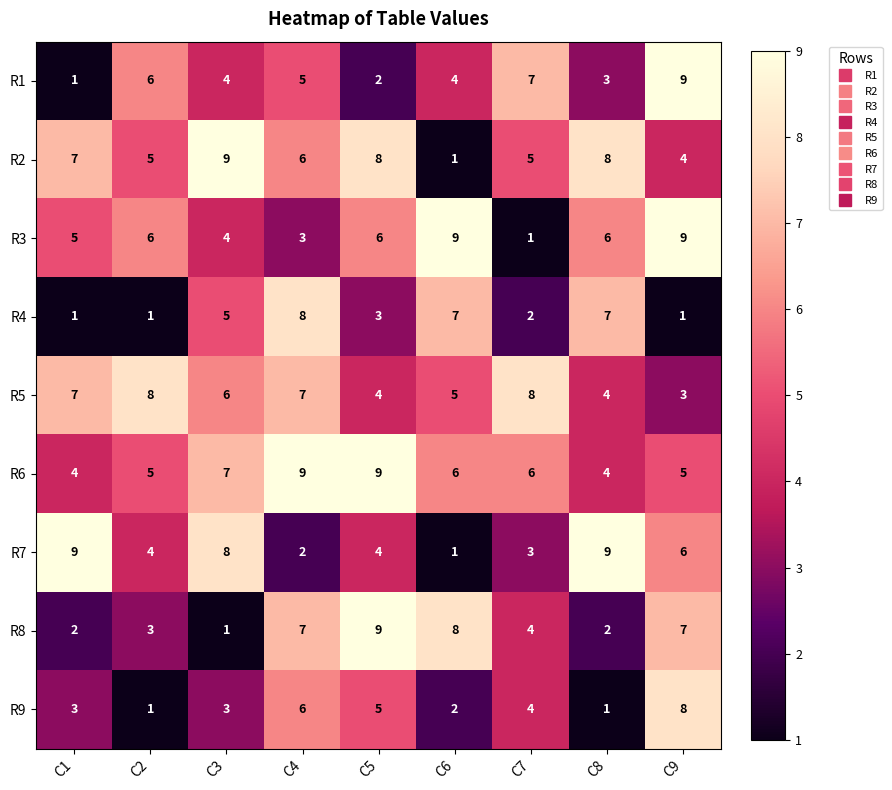

True or false: R7 has a value of 6 at C9.

True